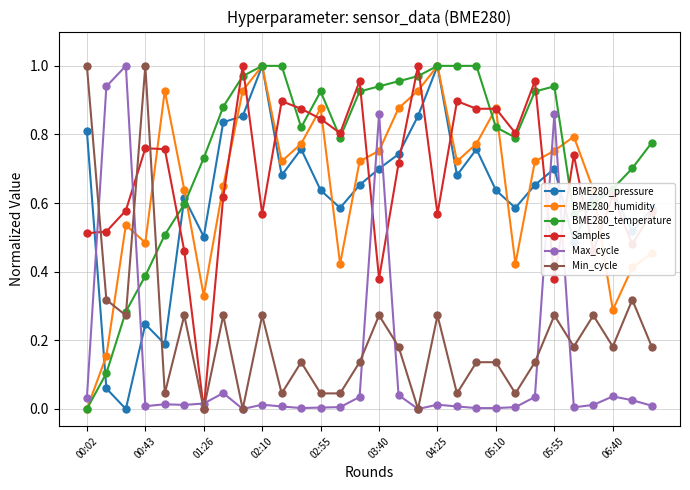

True or false: BME280_pressure and Max_cycle cross at least once.

True